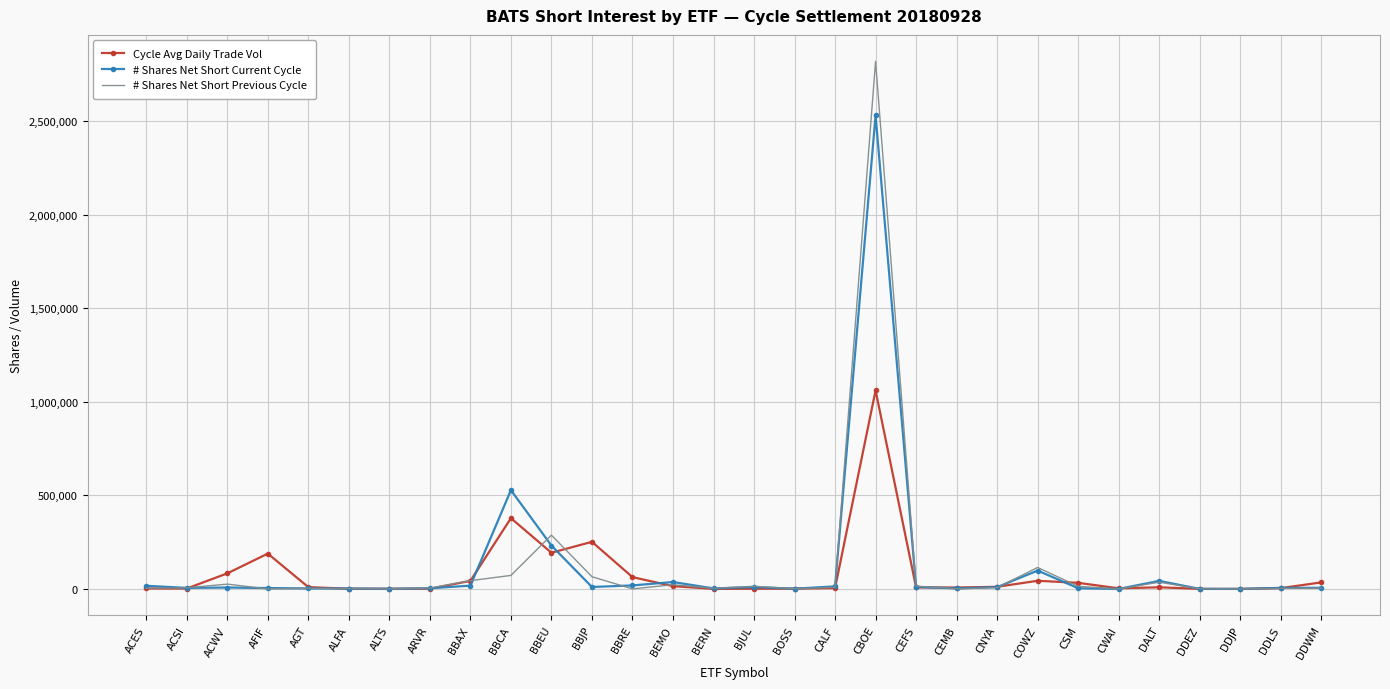

Read the Cycle Avg Daily Trade Vol value at ALTS.

1094